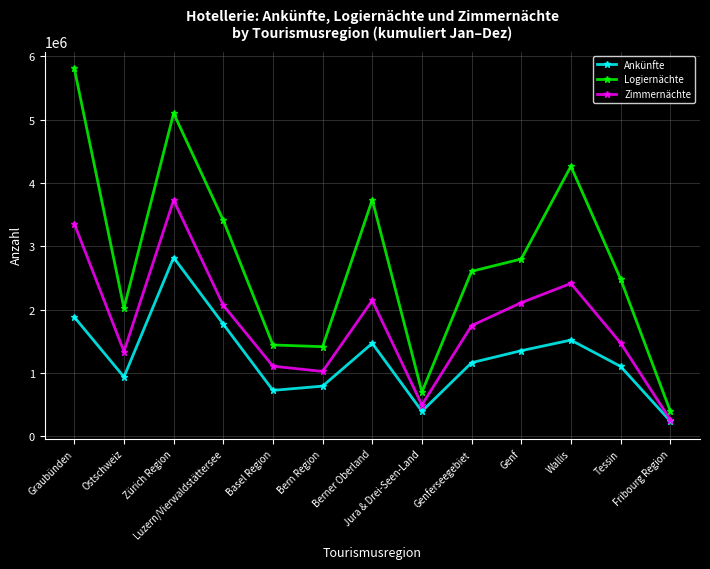

True or false: Ankünfte and Logiernächte cross at least once.

False